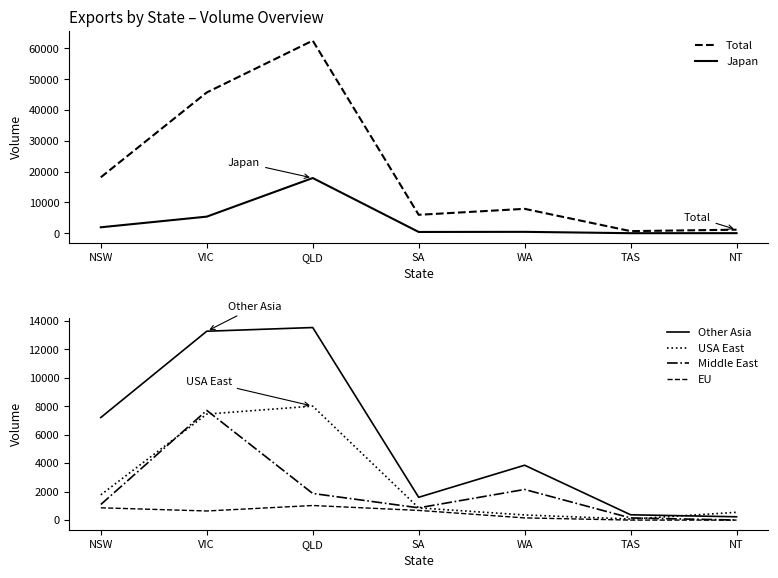

Between SA and QLD, which is larger?

QLD